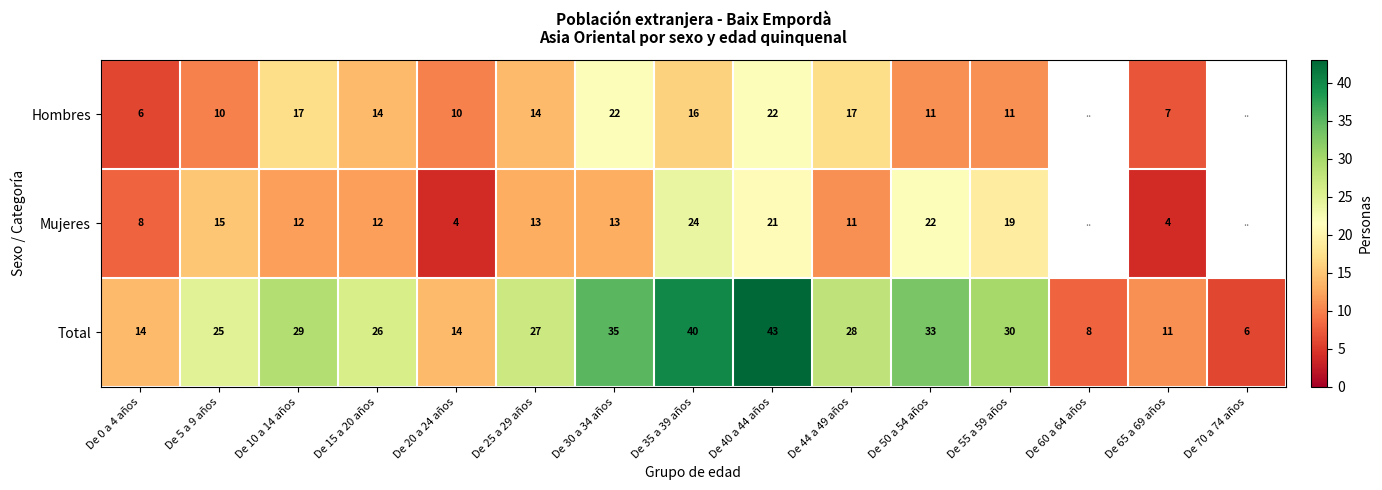

What is the sum of the Total values at De 50 a 54 años and De 35 a 39 años?

73